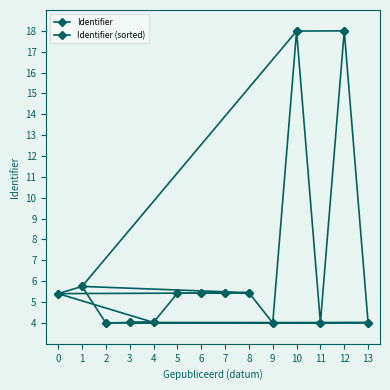

How many data points in Identifier (sorted) are less than 5?

6